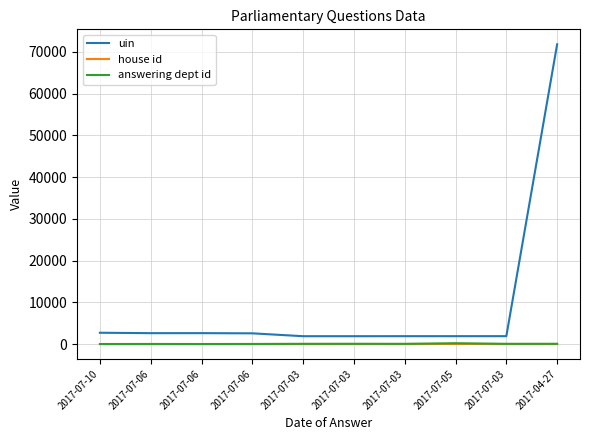

True or false: answering dept id and house id cross at least once.

False